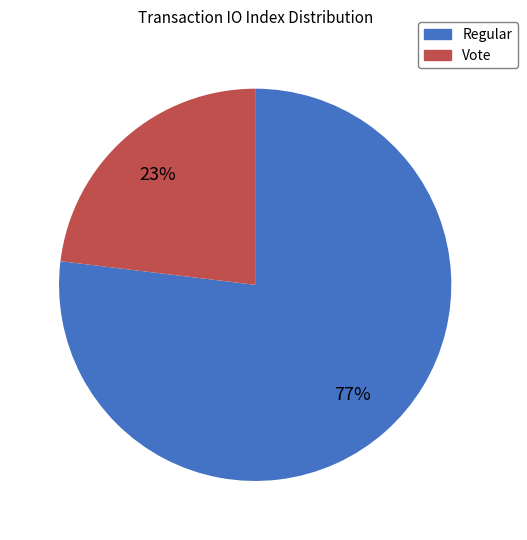

Combined, do Regular and Vote account for over 50%?

Yes